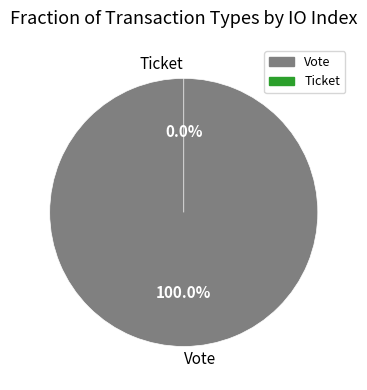

Does any single category account for the majority?

Yes